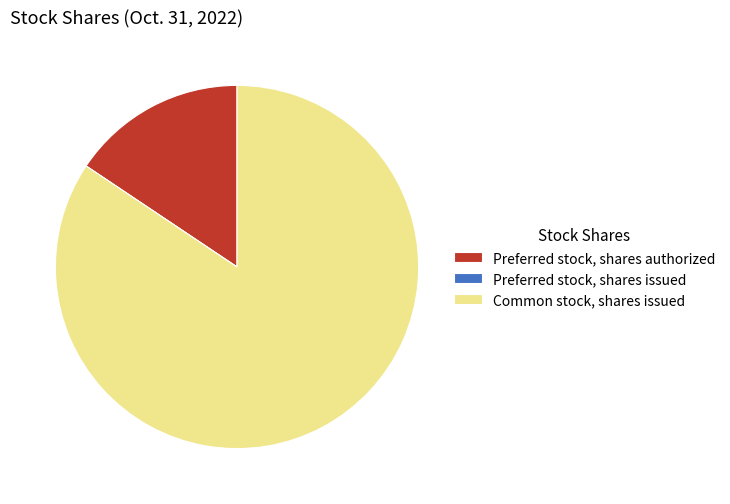

Which slice represents more than half of the pie?

Common stock, shares issued